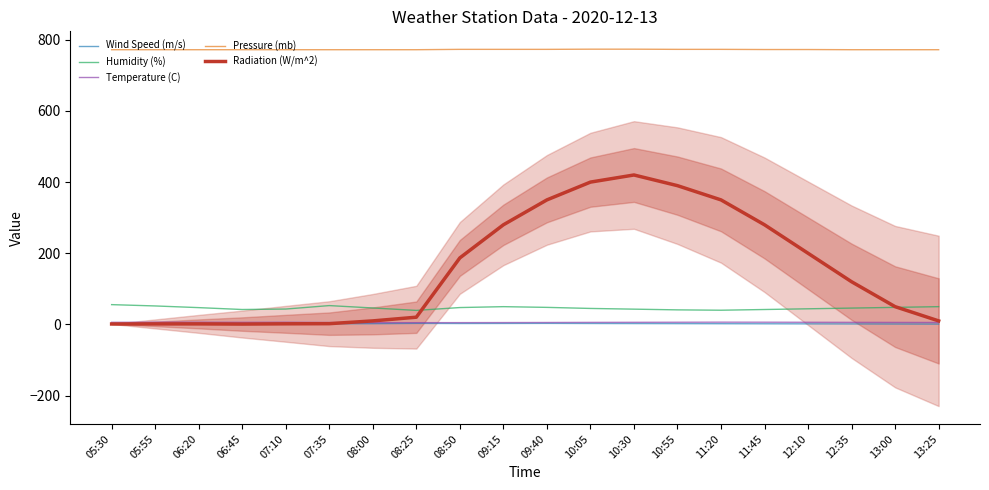

True or false: Temperature (C) and Wind Speed (m/s) intersect in this chart.

False